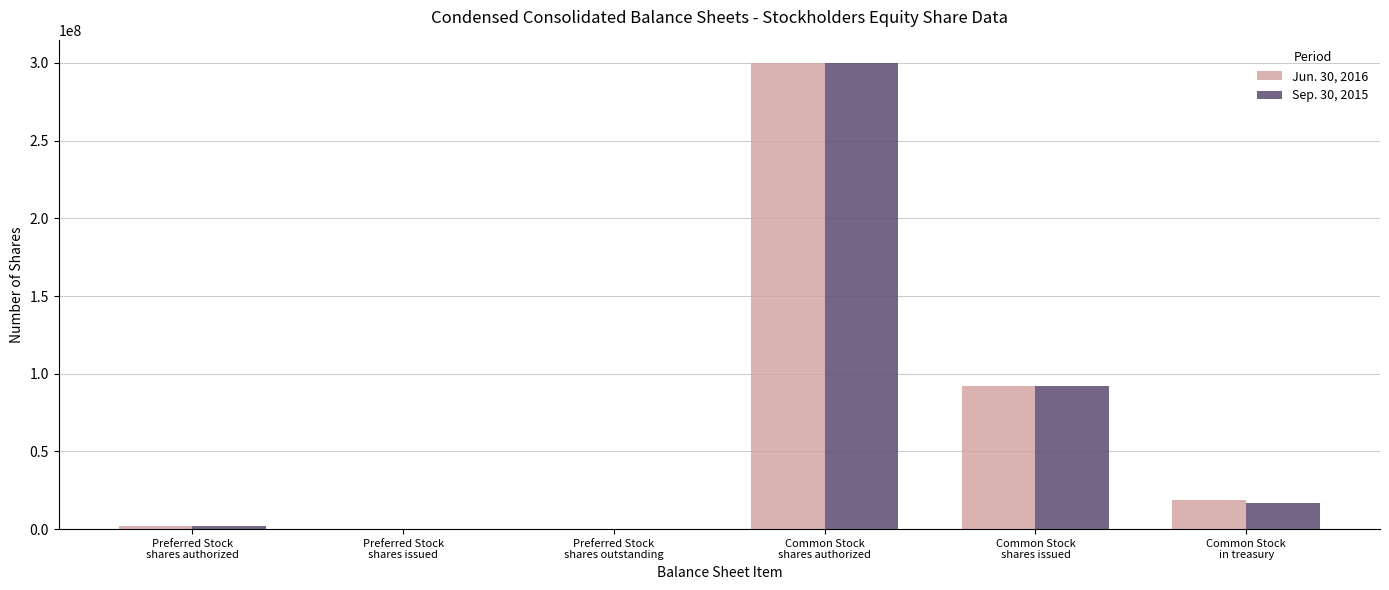

Reading left to right, what are all the values shown in this chart?

Jun. 30, 2016: Preferred Stock
shares authorized=2000000	Preferred Stock
shares issued=0	Preferred Stock
shares outstanding=0	Common Stock
shares authorized=300000000	Common Stock
shares issued=92101465	Common Stock
in treasury=18663358
Sep. 30, 2015: Preferred Stock
shares authorized=2000000	Preferred Stock
shares issued=0	Preferred Stock
shares outstanding=0	Common Stock
shares authorized=300000000	Common Stock
shares issued=92101465	Common Stock
in treasury=16647031